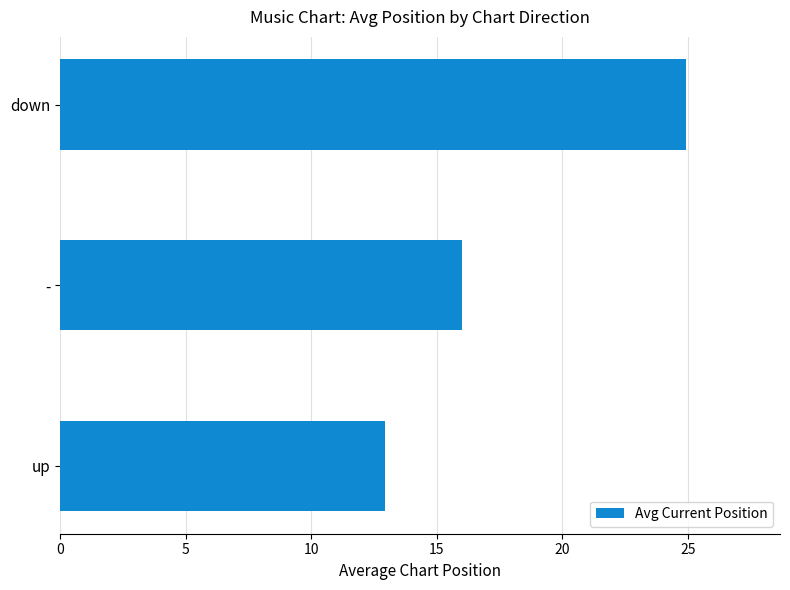

What is the greatest value displayed?

24.9